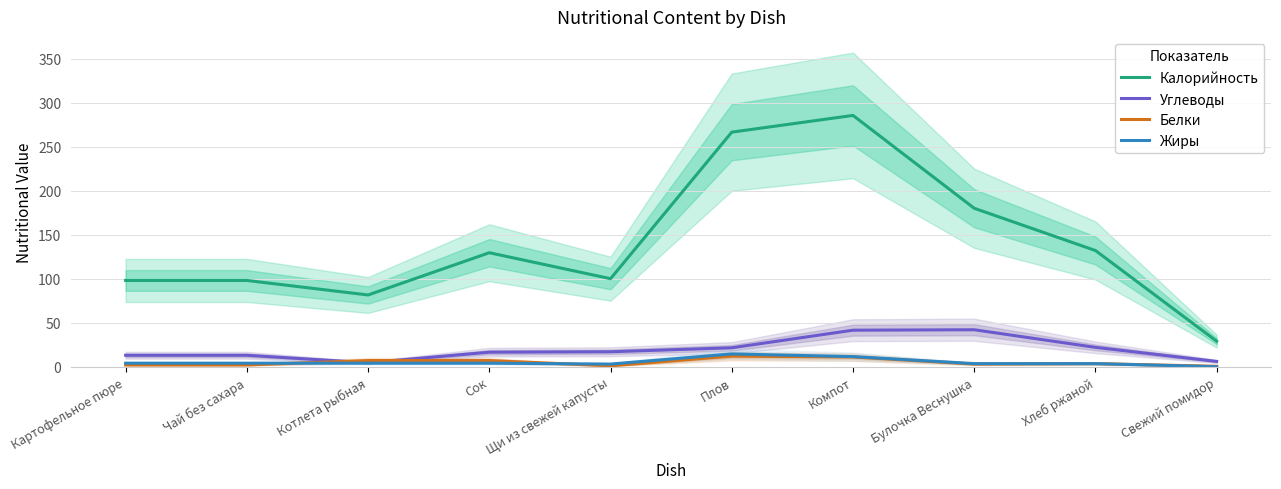

What is the difference between the highest and lowest values at Булочка Веснушка?

177.0